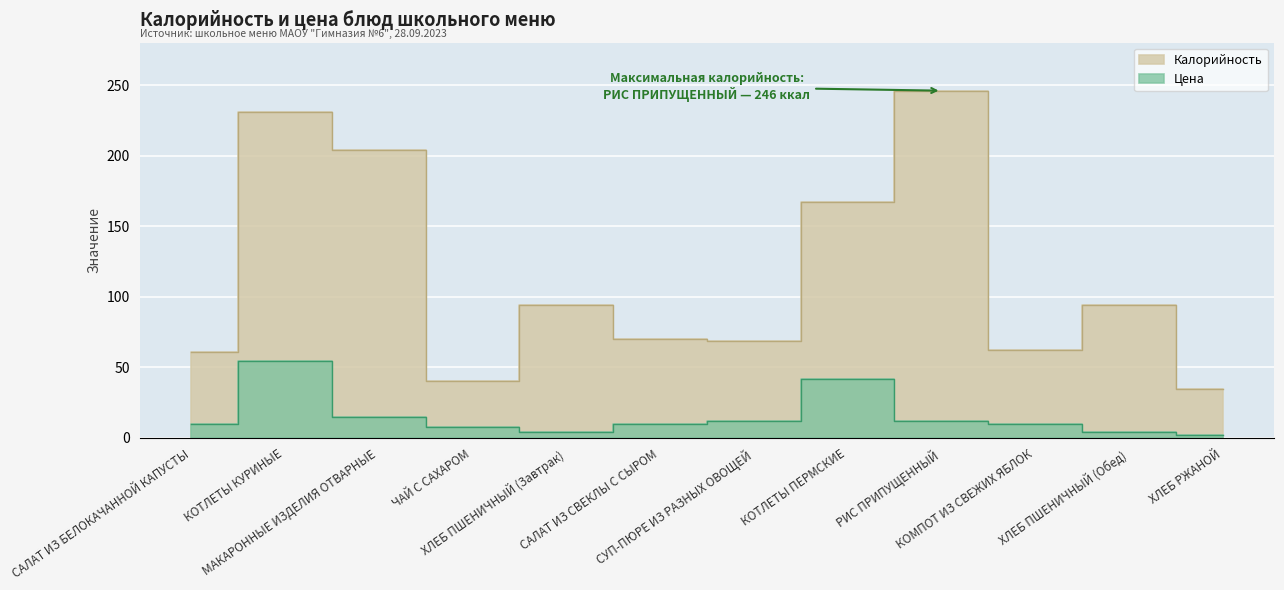

Reading left to right, extract all data points from this chart.

Калорийность: САЛАТ ИЗ БЕЛОКАЧАННОЙ КАПУСТЫ=61.0	КОТЛЕТЫ КУРИНЫЕ=231.0	МАКАРОННЫЕ ИЗДЕЛИЯ ОТВАРНЫЕ=204.0	ЧАЙ С САХАРОМ=40.0	ХЛЕБ ПШЕНИЧНЫЙ (Завтрак)=94.0	САЛАТ ИЗ СВЕКЛЫ С СЫРОМ=70.0	СУП-ПЮРЕ ИЗ РАЗНЫХ ОВОЩЕЙ=69.0	КОТЛЕТЫ ПЕРМСКИЕ=167.0	РИС ПРИПУЩЕННЫЙ=246.0	КОМПОТ ИЗ СВЕЖИХ ЯБЛОК=62.0	ХЛЕБ ПШЕНИЧНЫЙ (Обед)=94.0	ХЛЕБ РЖАНОЙ=35.0
Цена: САЛАТ ИЗ БЕЛОКАЧАННОЙ КАПУСТЫ=10.0	КОТЛЕТЫ КУРИНЫЕ=54.8	МАКАРОННЫЕ ИЗДЕЛИЯ ОТВАРНЫЕ=15.0	ЧАЙ С САХАРОМ=8.0	ХЛЕБ ПШЕНИЧНЫЙ (Завтрак)=4.0	САЛАТ ИЗ СВЕКЛЫ С СЫРОМ=10.0	СУП-ПЮРЕ ИЗ РАЗНЫХ ОВОЩЕЙ=12.0	КОТЛЕТЫ ПЕРМСКИЕ=41.8	РИС ПРИПУЩЕННЫЙ=12.0	КОМПОТ ИЗ СВЕЖИХ ЯБЛОК=10.0	ХЛЕБ ПШЕНИЧНЫЙ (Обед)=4.0	ХЛЕБ РЖАНОЙ=2.0